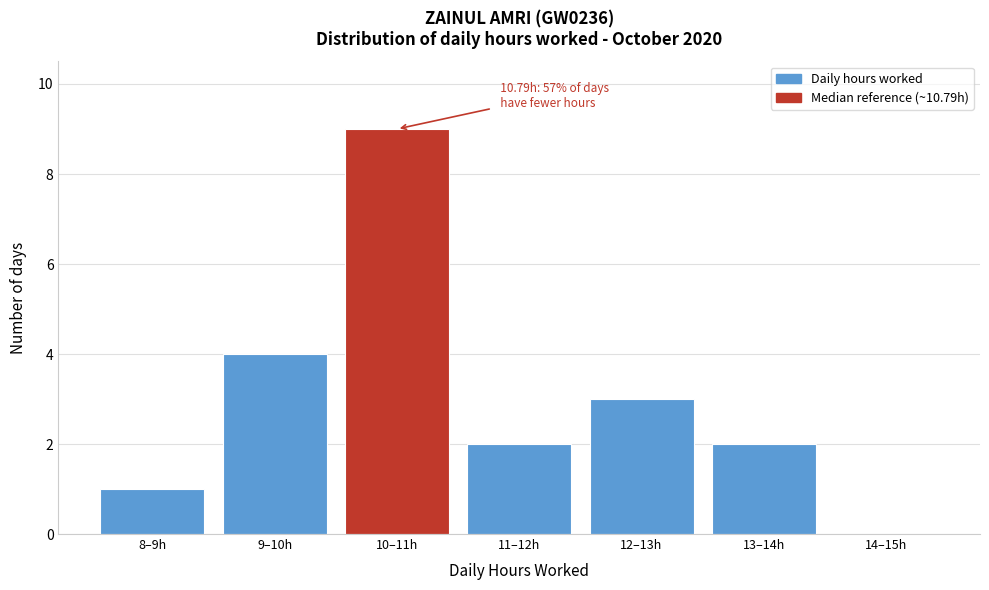

Reading left to right, list all the values displayed in this chart.

8–9h=1	9–10h=4	10–11h=9	11–12h=2	12–13h=3	13–14h=2	14–15h=0